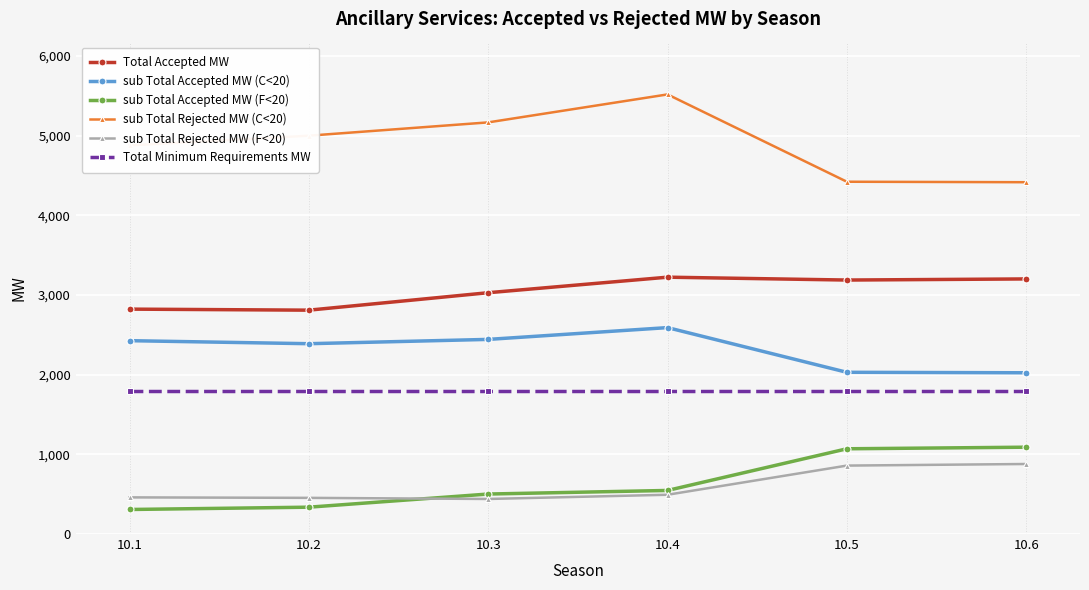

How many data points in sub Total Accepted MW (C<20) are less than 2427?

3